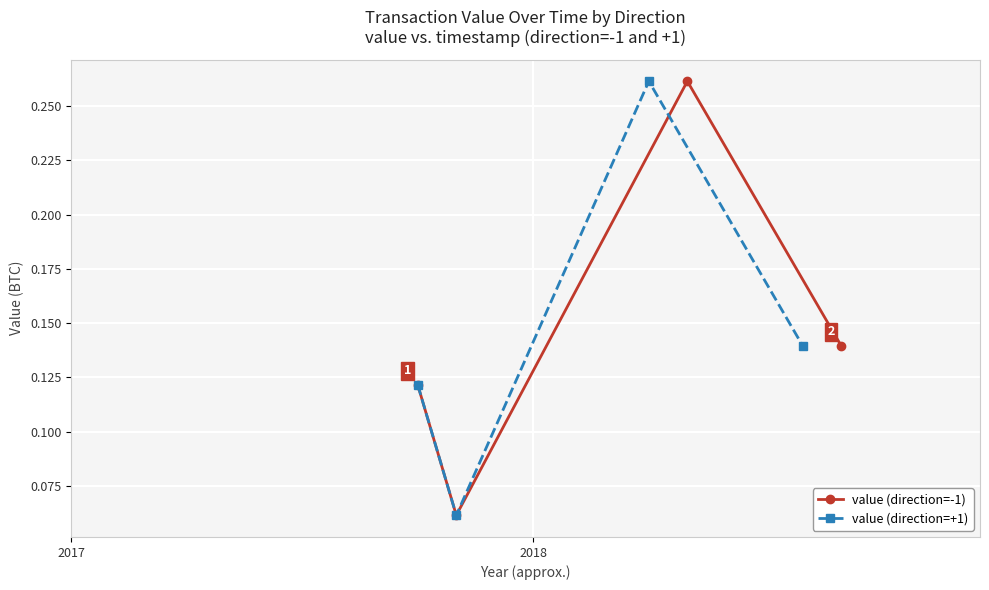

In value (direction=-1), how many points are lower than both neighbors (excluding endpoints)?

1